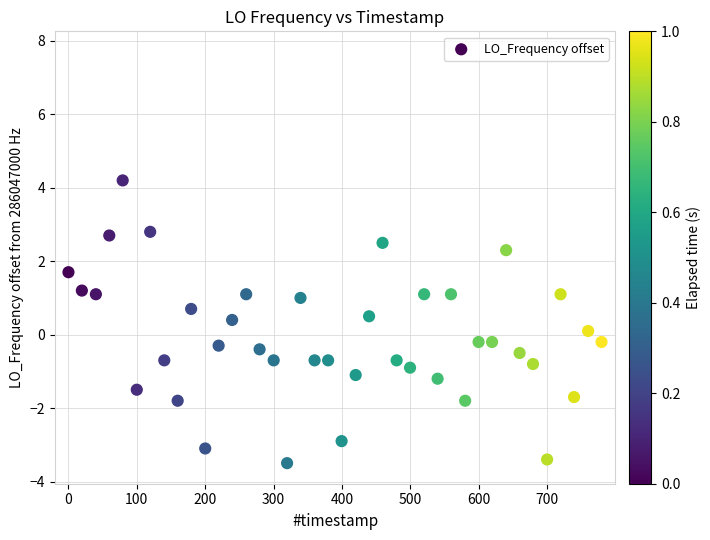

What is the range of Y values (max minus min)?

7.7